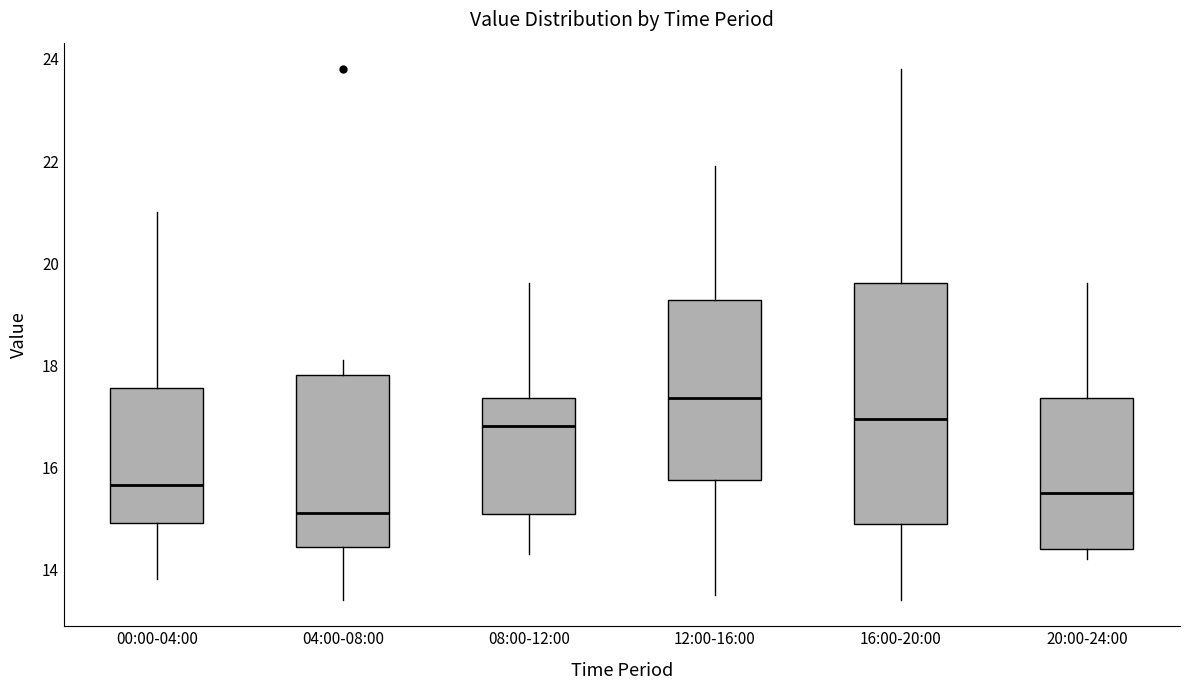

Comparing the boxes themselves (not the whiskers), which one is the tallest?

16:00-20:00